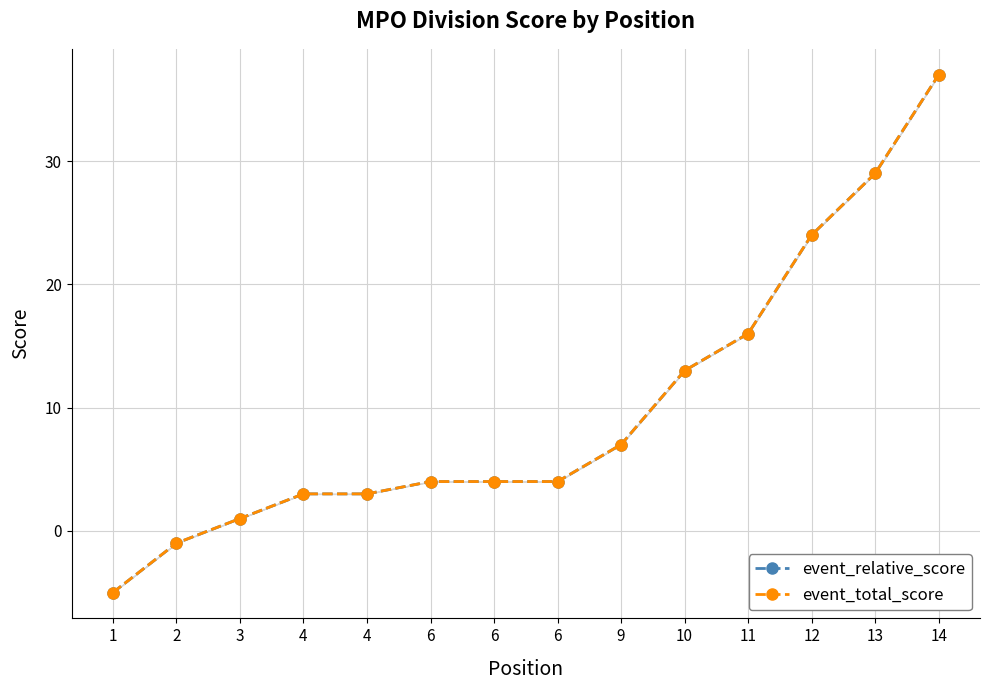

Rank the series at 6 from lowest to highest value.

event_relative_score, event_total_score